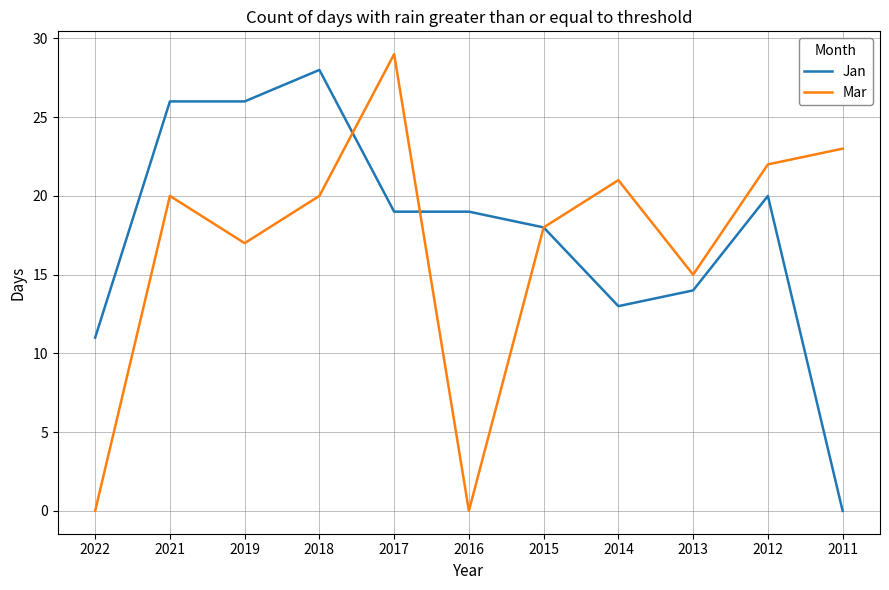

How many values in the Mar series are below 20?

5